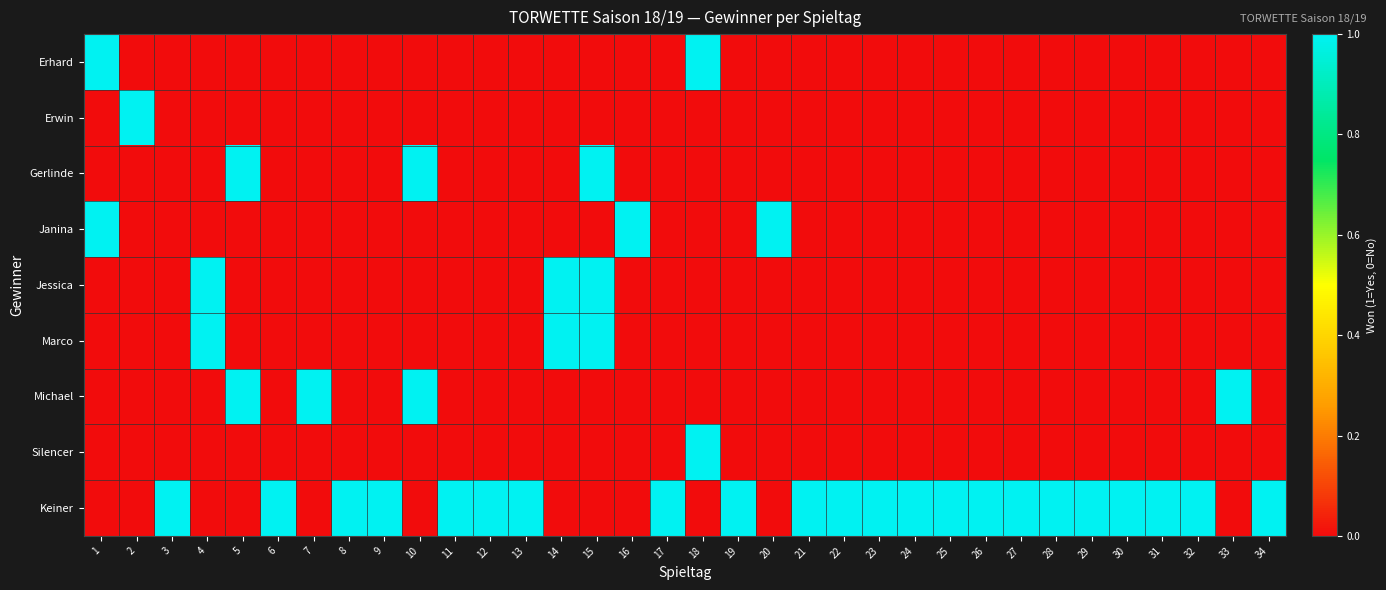

Reading right to left, transcribe all the data shown in this chart.

Erhard: 34=0	33=0	32=0	31=0	30=0	29=0	28=0	27=0	26=0	25=0	24=0	23=0	22=0	21=0	20=0	19=0	18=1	17=0	16=0	15=0	14=0	13=0	12=0	11=0	10=0	9=0	8=0	7=0	6=0	5=0	4=0	3=0	2=0	1=1
Erwin: 34=0	33=0	32=0	31=0	30=0	29=0	28=0	27=0	26=0	25=0	24=0	23=0	22=0	21=0	20=0	19=0	18=0	17=0	16=0	15=0	14=0	13=0	12=0	11=0	10=0	9=0	8=0	7=0	6=0	5=0	4=0	3=0	2=1	1=0
Gerlinde: 34=0	33=0	32=0	31=0	30=0	29=0	28=0	27=0	26=0	25=0	24=0	23=0	22=0	21=0	20=0	19=0	18=0	17=0	16=0	15=1	14=0	13=0	12=0	11=0	10=1	9=0	8=0	7=0	6=0	5=1	4=0	3=0	2=0	1=0
Janina: 34=0	33=0	32=0	31=0	30=0	29=0	28=0	27=0	26=0	25=0	24=0	23=0	22=0	21=0	20=1	19=0	18=0	17=0	16=1	15=0	14=0	13=0	12=0	11=0	10=0	9=0	8=0	7=0	6=0	5=0	4=0	3=0	2=0	1=1
Jessica: 34=0	33=0	32=0	31=0	30=0	29=0	28=0	27=0	26=0	25=0	24=0	23=0	22=0	21=0	20=0	19=0	18=0	17=0	16=0	15=1	14=1	13=0	12=0	11=0	10=0	9=0	8=0	7=0	6=0	5=0	4=1	3=0	2=0	1=0
Marco: 34=0	33=0	32=0	31=0	30=0	29=0	28=0	27=0	26=0	25=0	24=0	23=0	22=0	21=0	20=0	19=0	18=0	17=0	16=0	15=1	14=1	13=0	12=0	11=0	10=0	9=0	8=0	7=0	6=0	5=0	4=1	3=0	2=0	1=0
Michael: 34=0	33=1	32=0	31=0	30=0	29=0	28=0	27=0	26=0	25=0	24=0	23=0	22=0	21=0	20=0	19=0	18=0	17=0	16=0	15=0	14=0	13=0	12=0	11=0	10=1	9=0	8=0	7=1	6=0	5=1	4=0	3=0	2=0	1=0
Silencer: 34=0	33=0	32=0	31=0	30=0	29=0	28=0	27=0	26=0	25=0	24=0	23=0	22=0	21=0	20=0	19=0	18=1	17=0	16=0	15=0	14=0	13=0	12=0	11=0	10=0	9=0	8=0	7=0	6=0	5=0	4=0	3=0	2=0	1=0
Keiner: 34=1	33=0	32=1	31=1	30=1	29=1	28=1	27=1	26=1	25=1	24=1	23=1	22=1	21=1	20=0	19=1	18=0	17=1	16=0	15=0	14=0	13=1	12=1	11=1	10=0	9=1	8=1	7=0	6=1	5=0	4=0	3=1	2=0	1=0